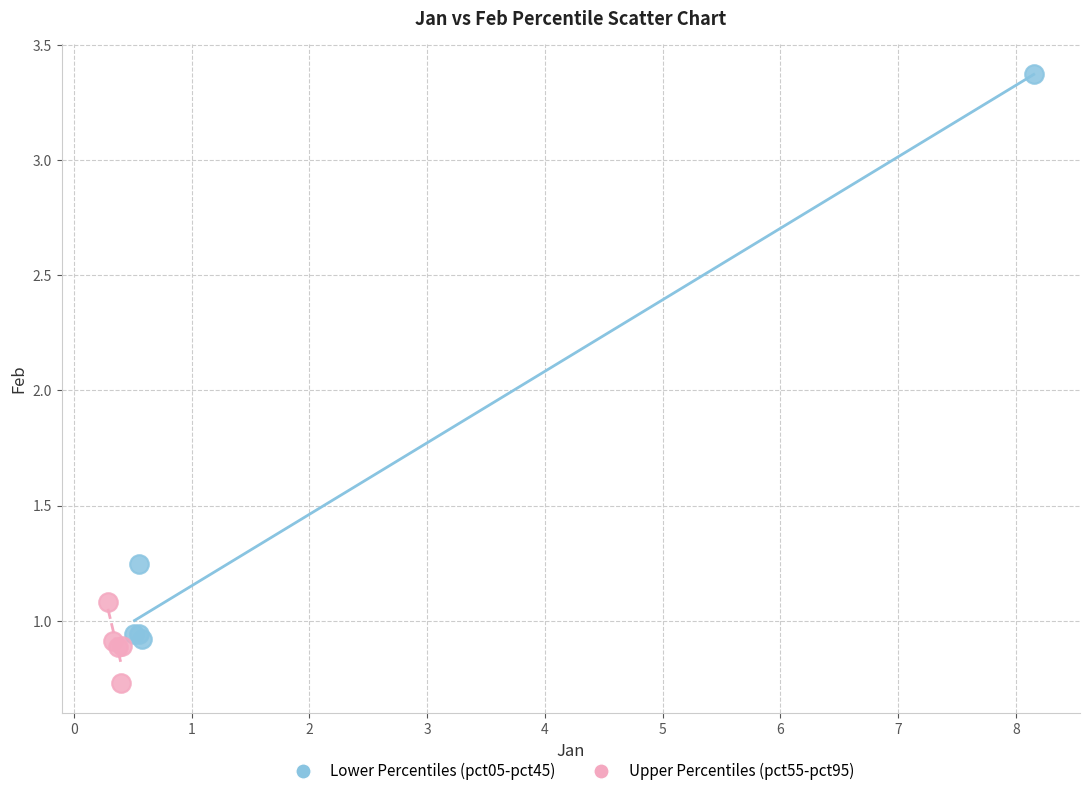

Which series reaches the maximum Y coordinate?

Lower Percentiles (pct05-pct45)